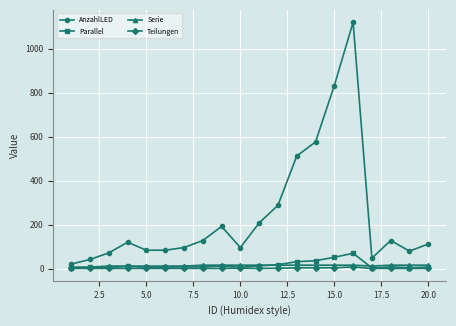

Which series has the largest range (max minus min)?

AnzahlLED